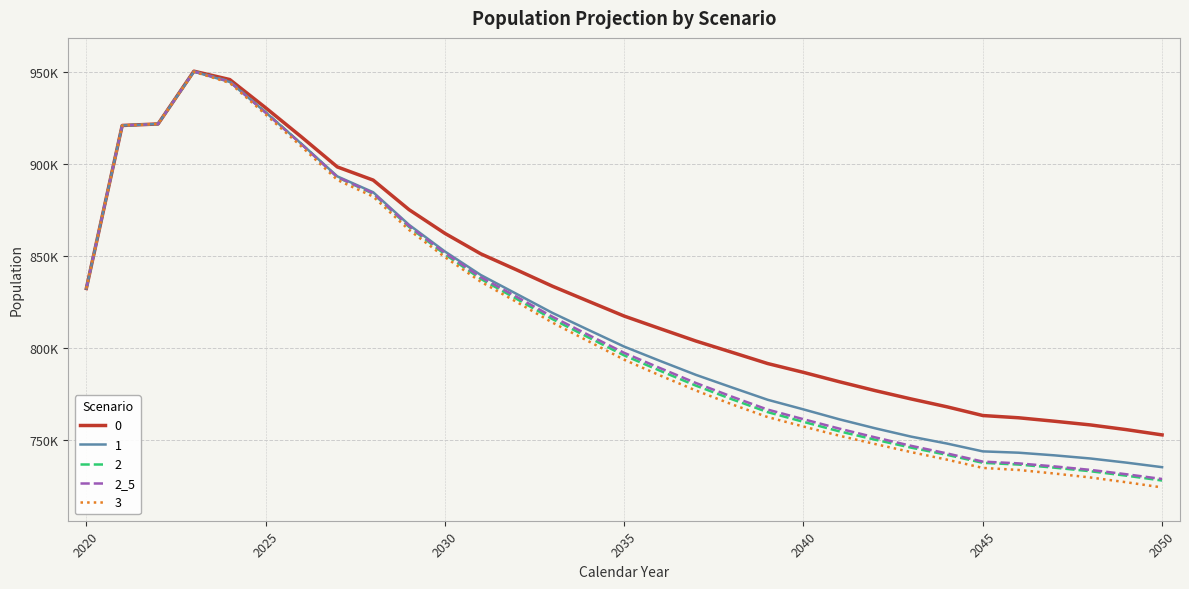

What is the greatest value displayed?

950277.5